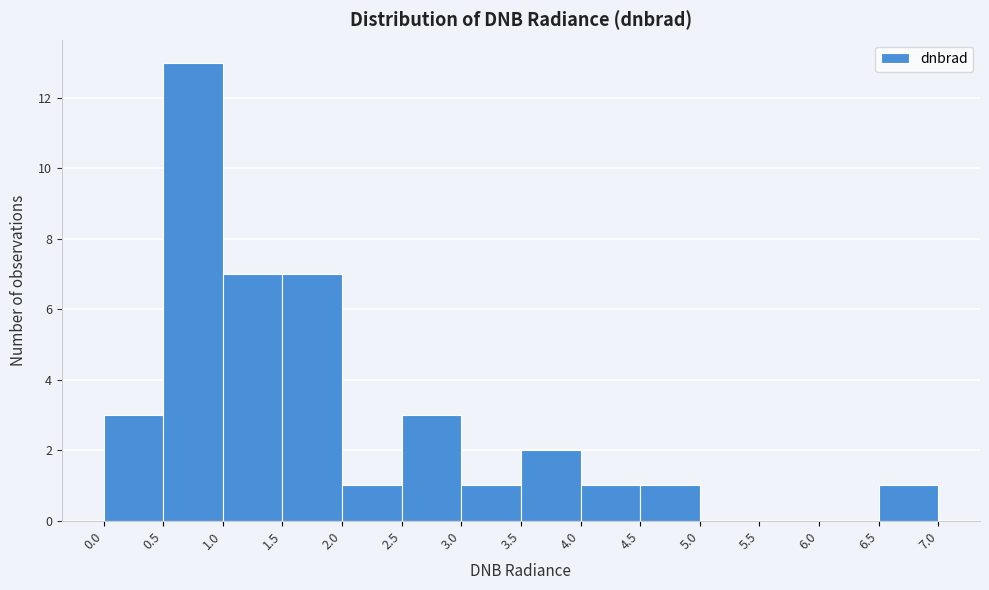

Reading left to right, transcribe this chart: for each bar, give the range it covers on the x-axis and its height. The values are not printed on the chart, so give them approximately, as read against the axis.

0.0 to 0.5: 3
0.5 to 1.0: 13
1.0 to 1.5: 7
1.5 to 2.0: 7
2.0 to 2.5: 1
2.5 to 3.0: 3
3.0 to 3.5: 1
3.5 to 4.0: 2
4.0 to 4.5: 1
4.5 to 5.0: 1
5.0 to 5.5: 0
5.5 to 6.0: 0
6.0 to 6.5: 0
6.5 to 7.0: 1